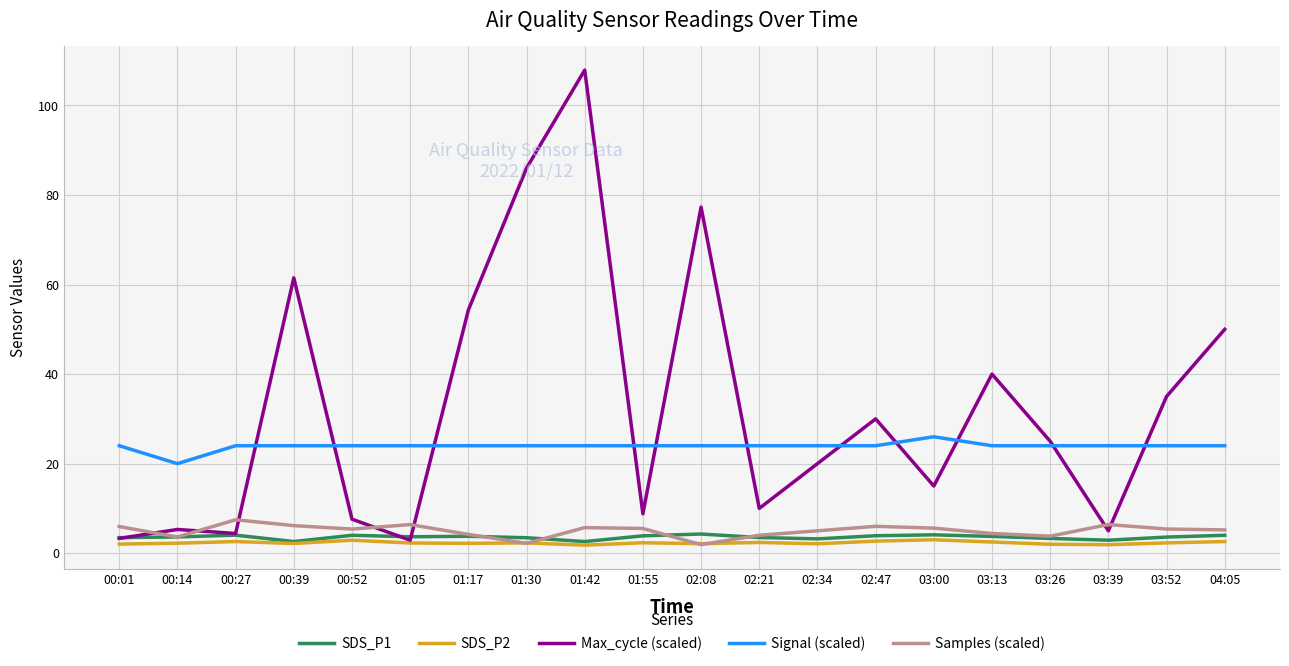

What is the maximum value shown in the chart?

107.9